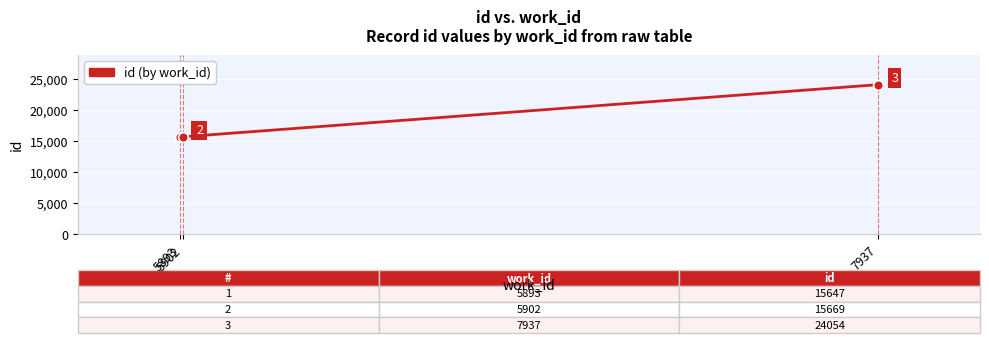

What is the sum of all values?

55370